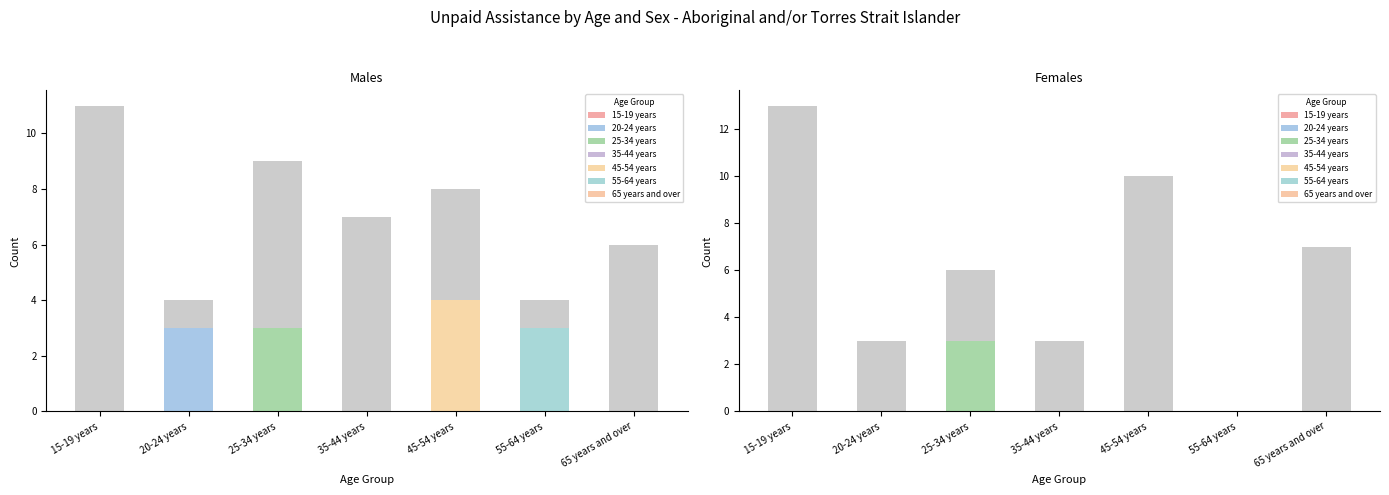

At which label does Provided unpaid assistance first exceed 3?

45-54 years